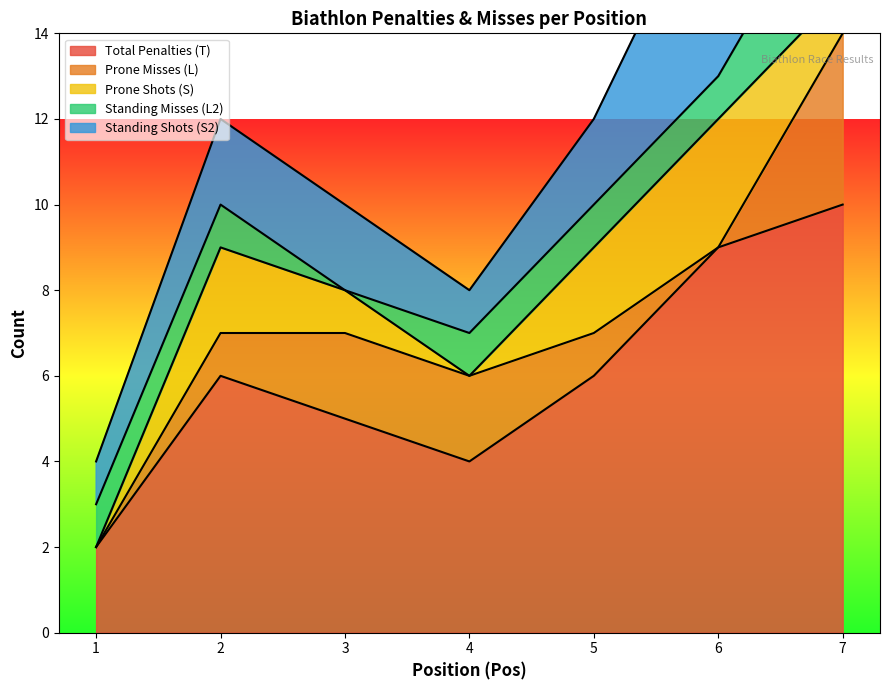

What is the approximate value of Total Penalties (T) at 4?

4